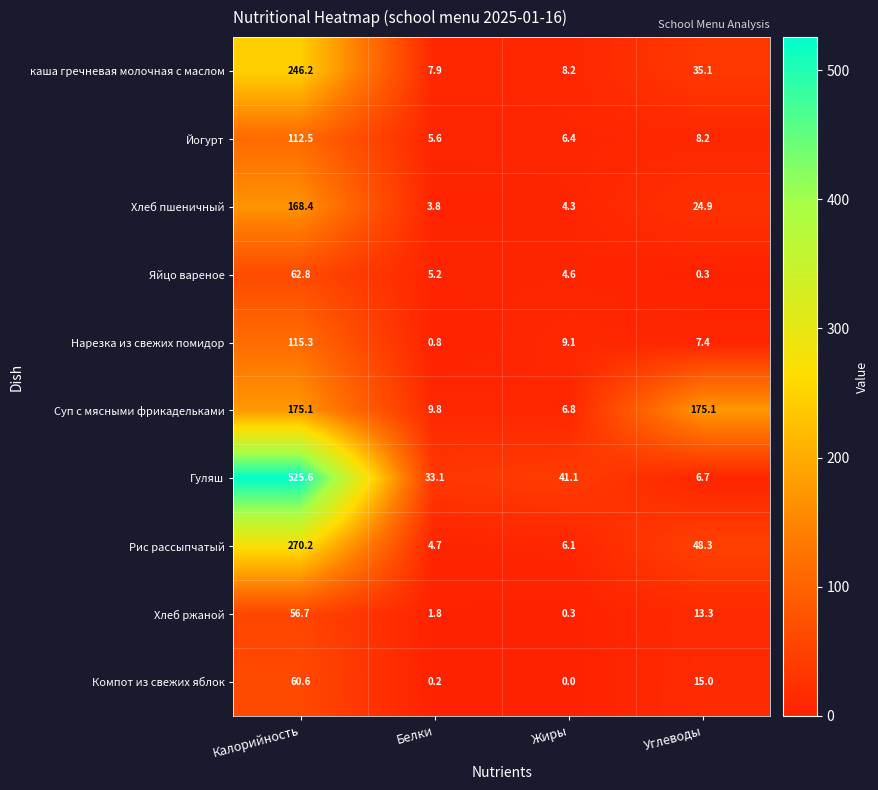

At how many categories does at least one series exceed 287?

1